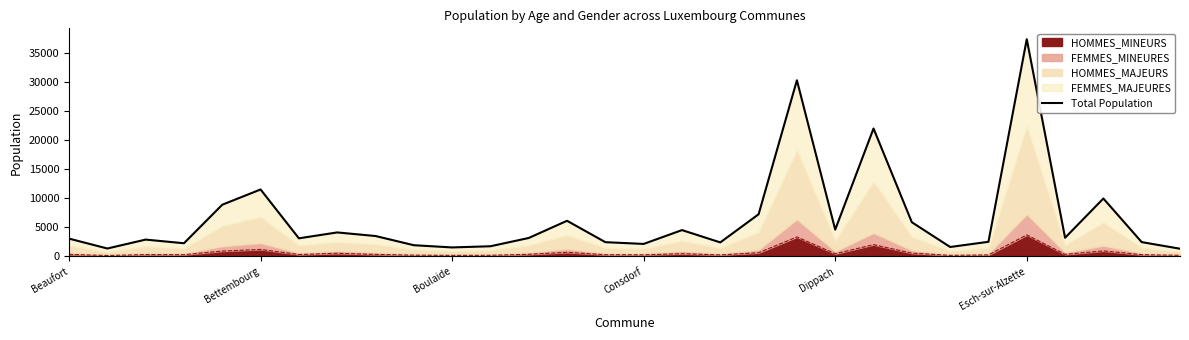

What is the difference between the maximum and second lowest values?

36118